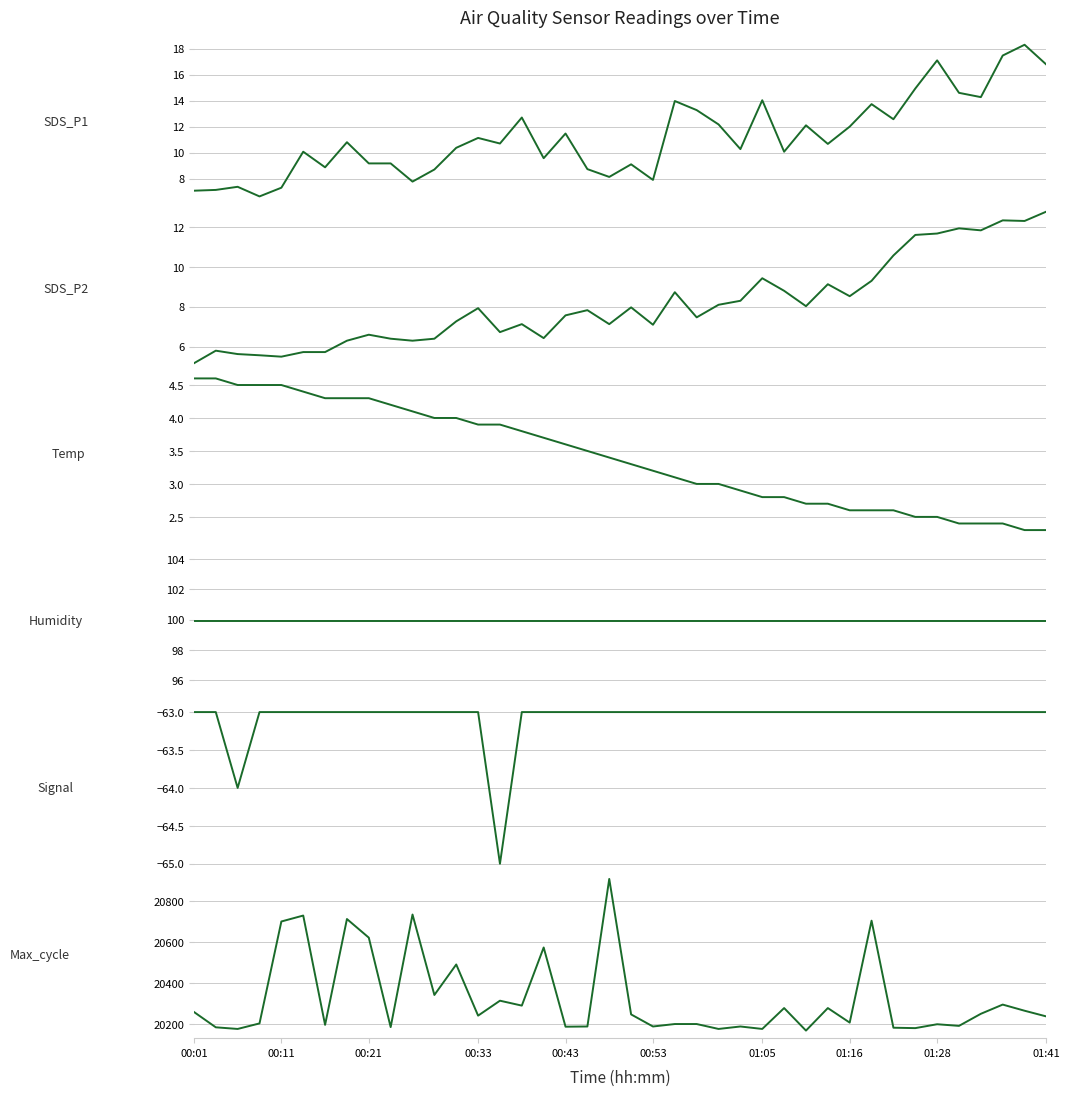

True or false: Signal has more than 0 points higher than both neighbors.

False